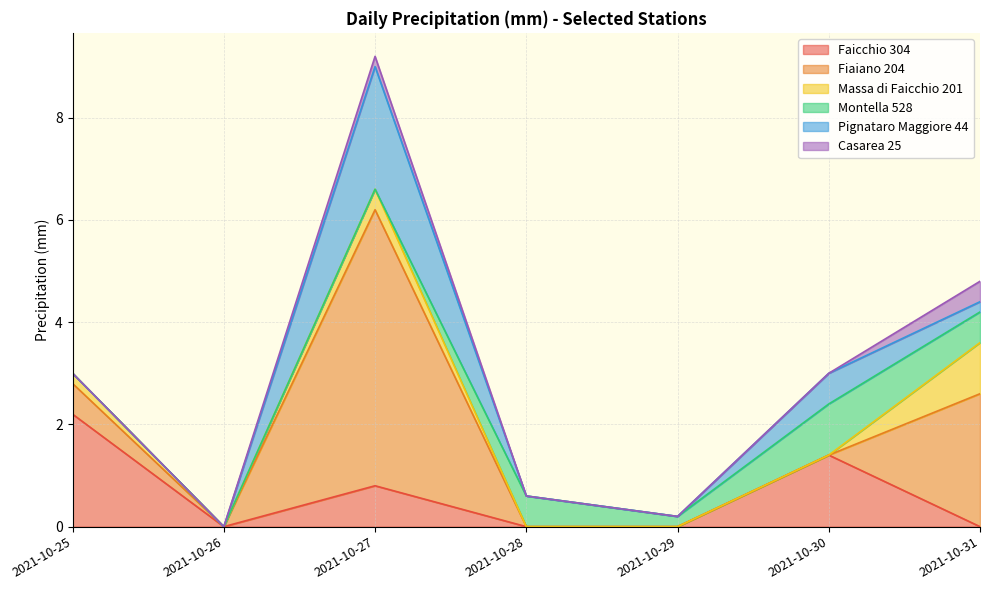

True or false: Montella 528 has a value of 0.0 at 2021-10-27.

True